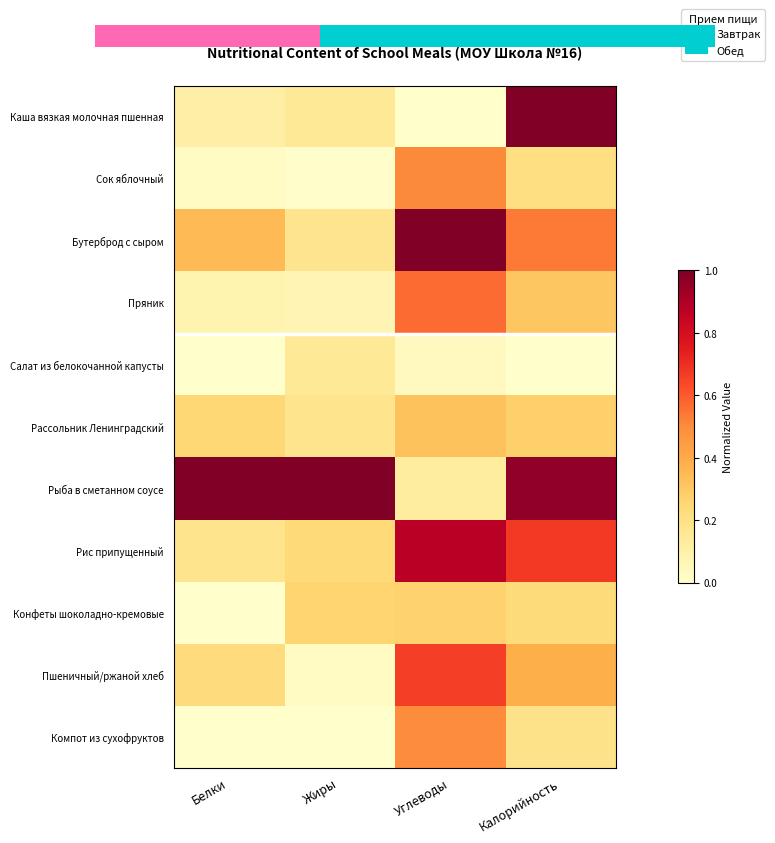

What is the difference between the second highest and second lowest values in the Компот из сухофруктов series?

0.2